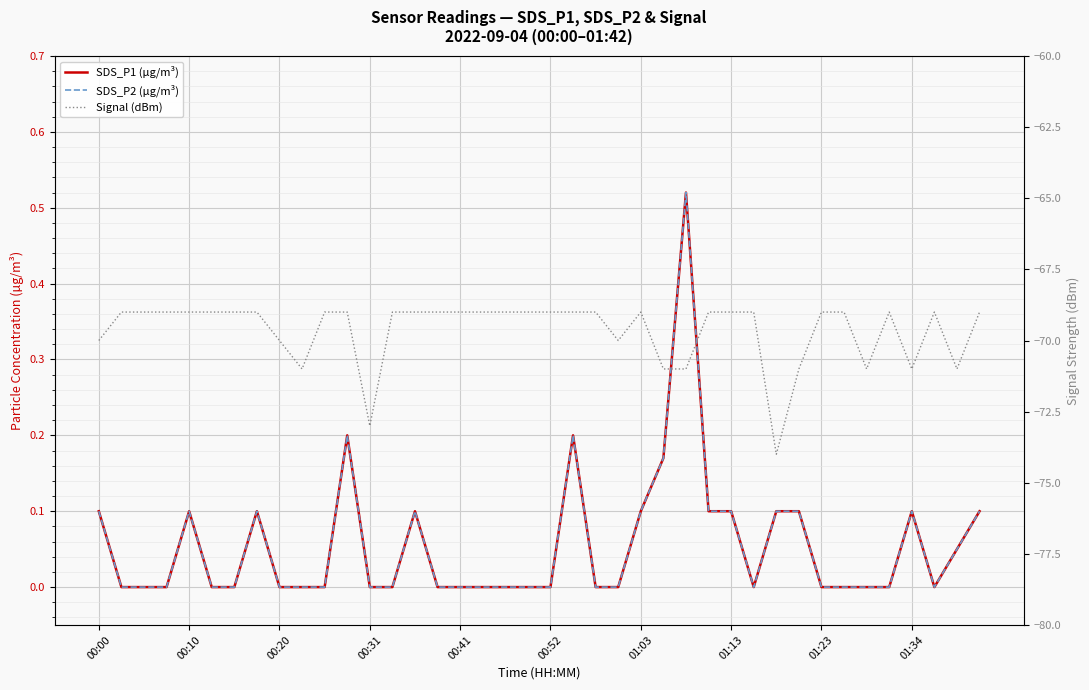

What is the difference between the maximum and second lowest values in the SDS_P2 (µg/m³) series?

0.5